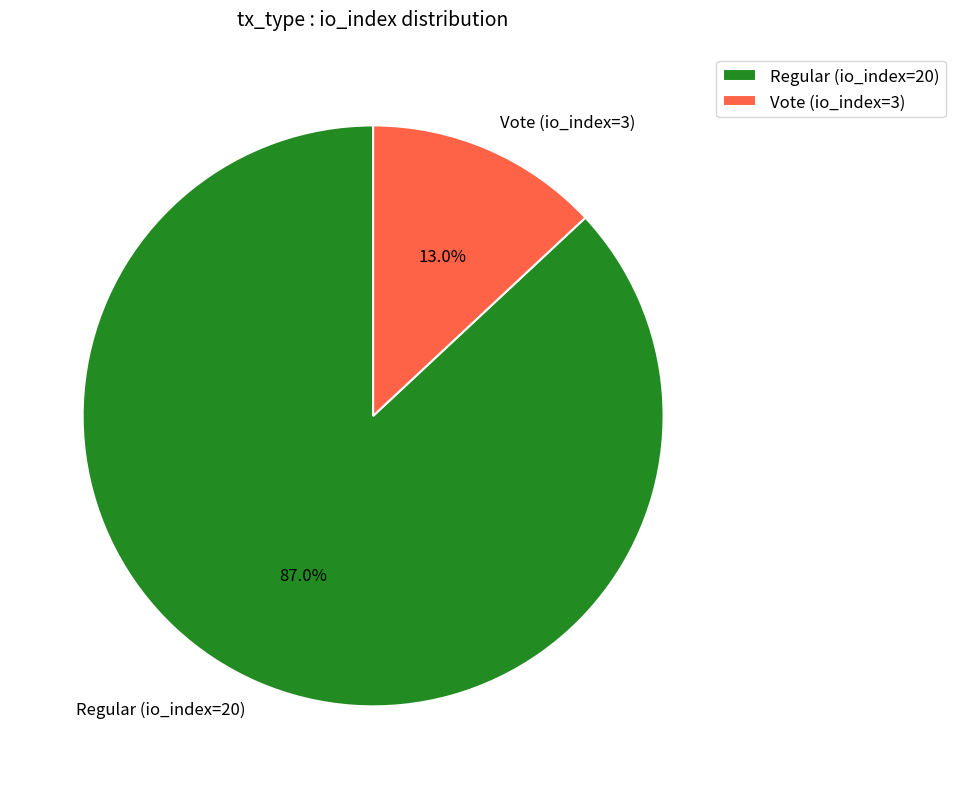

What percentage is the Regular (io_index=20) slice, to the nearest percent?

87%